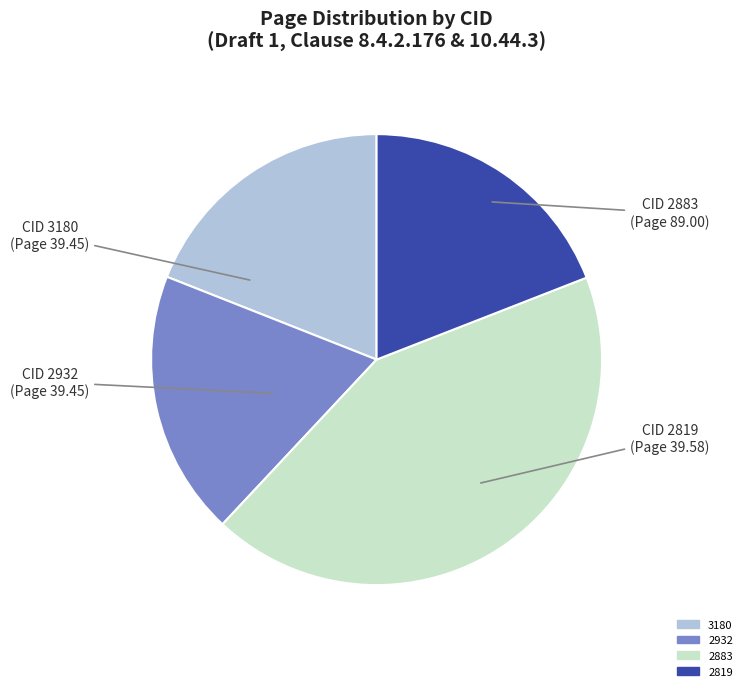

What is the ratio of the value at 3180 to the value at 2819?

1.0